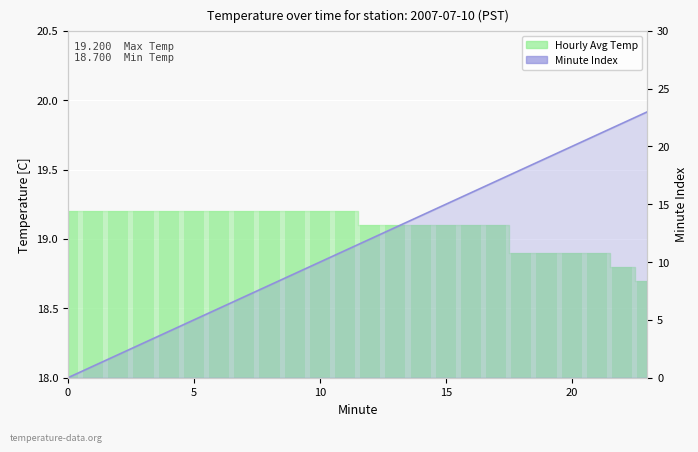

What is the label of the 7th bar from the right?

17